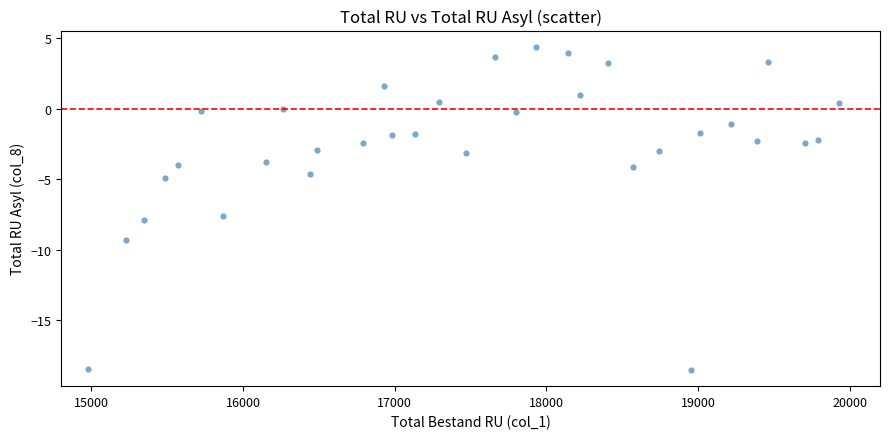

What Y value in the scatter plot is closest to -7?

-7.6